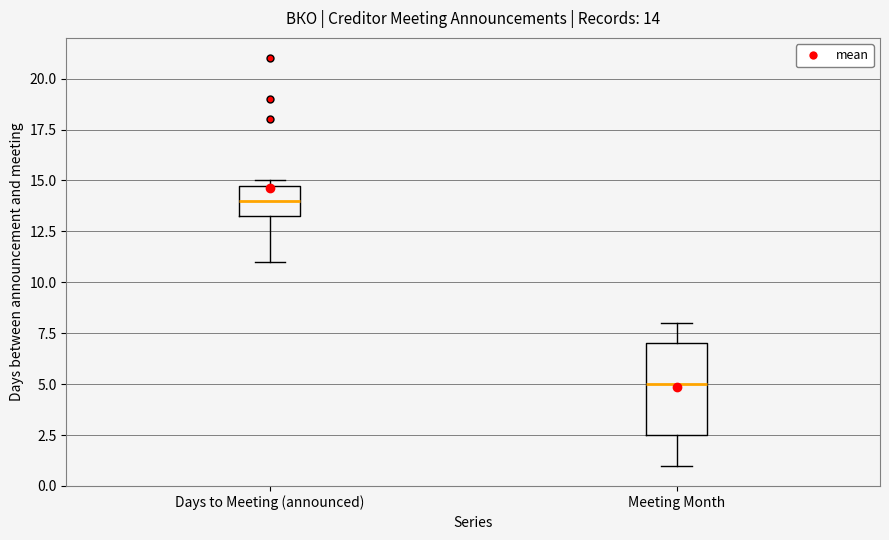

Comparing the boxes themselves (not the whiskers), which one is the tallest?

Meeting Month